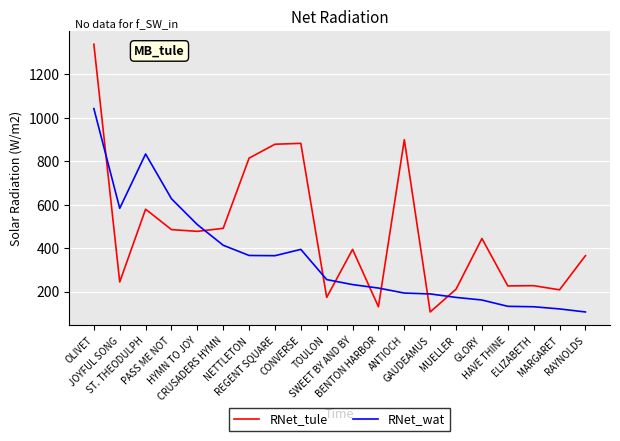

List the series in order of their overall mean, highest first.

RNet_tule, RNet_wat